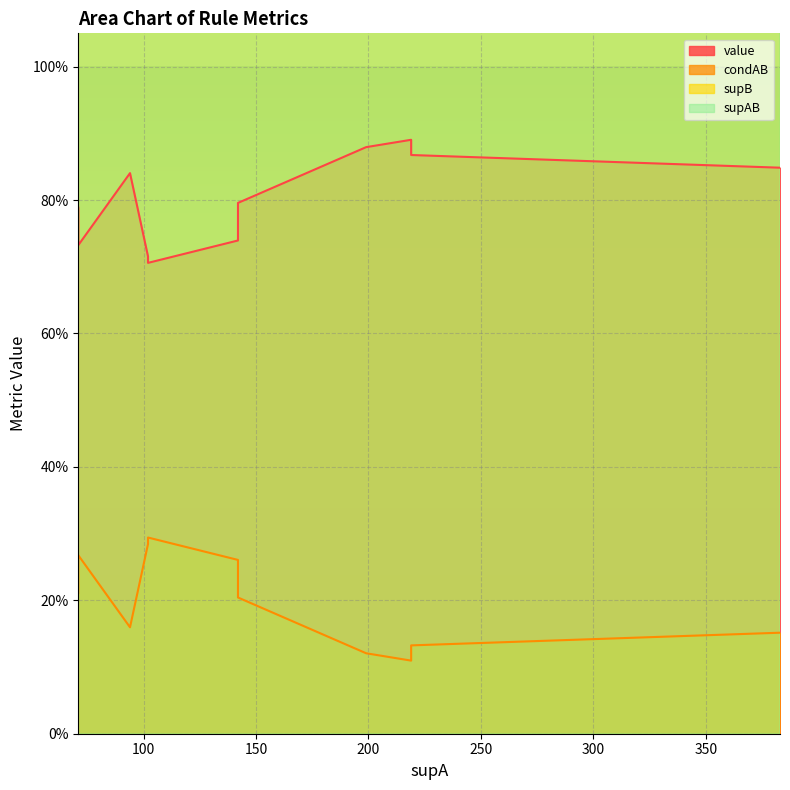

The value of supB at 6 is 19.9. True or false?

False